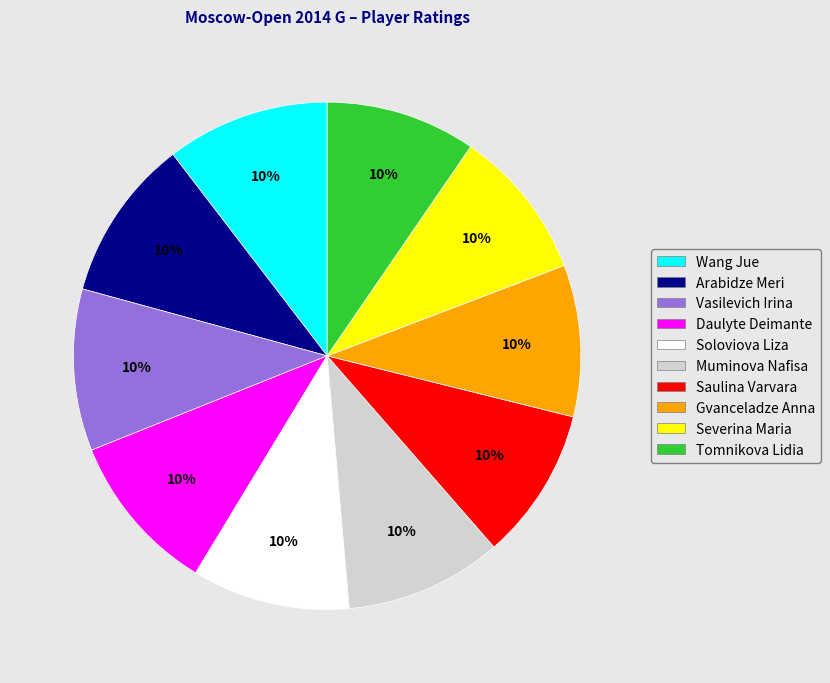

Does Daulyte Deimante represent more than half of the total?

No